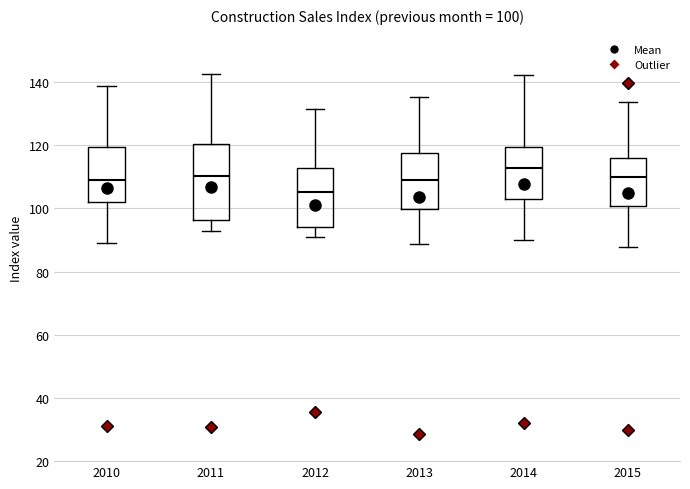

Which box has the highest median line?

2014